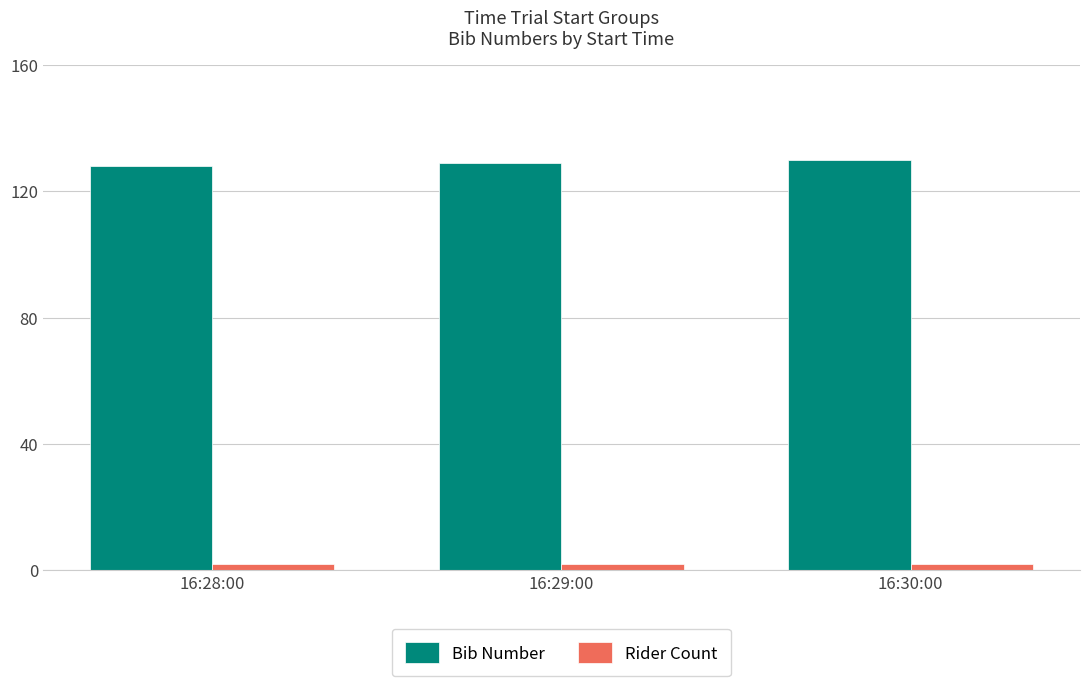

What is the label of the 3rd bar from the left?

16:30:00